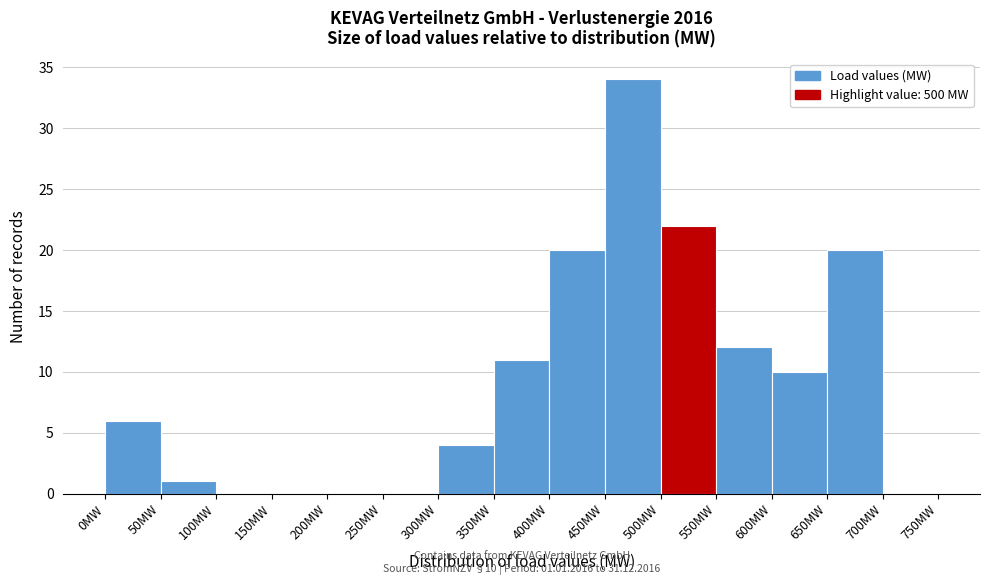

Over which range of the x-axis is the bar tallest?

450 to 500